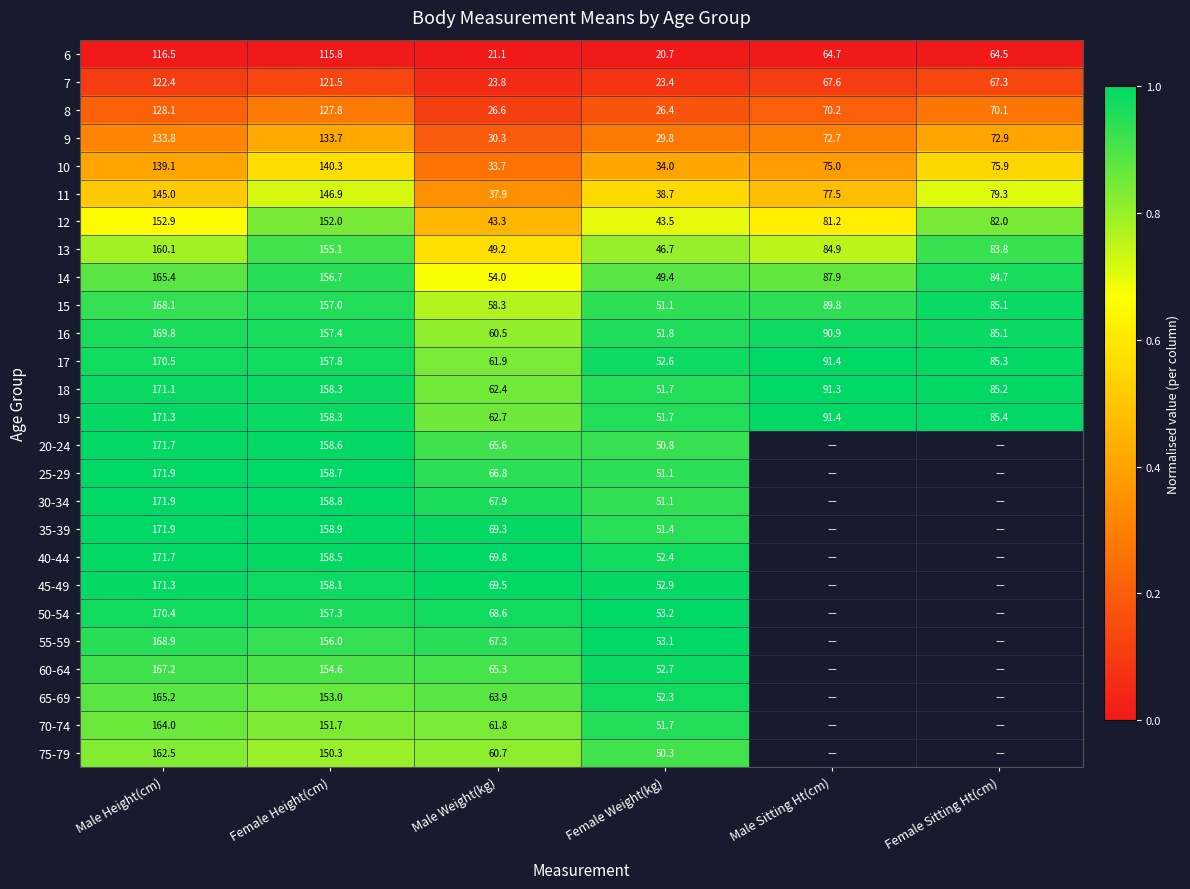

Read the 7 value at Female Sitting Ht(cm).

67.3